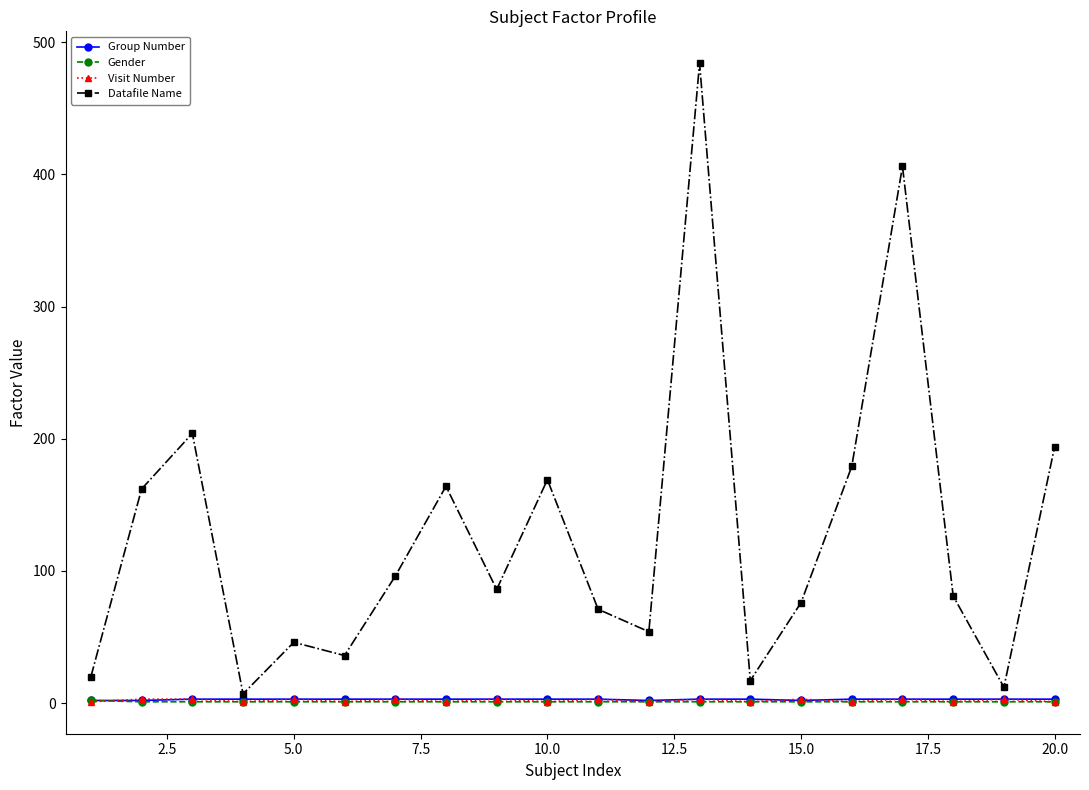

What is the sum of all Group Number values?

56